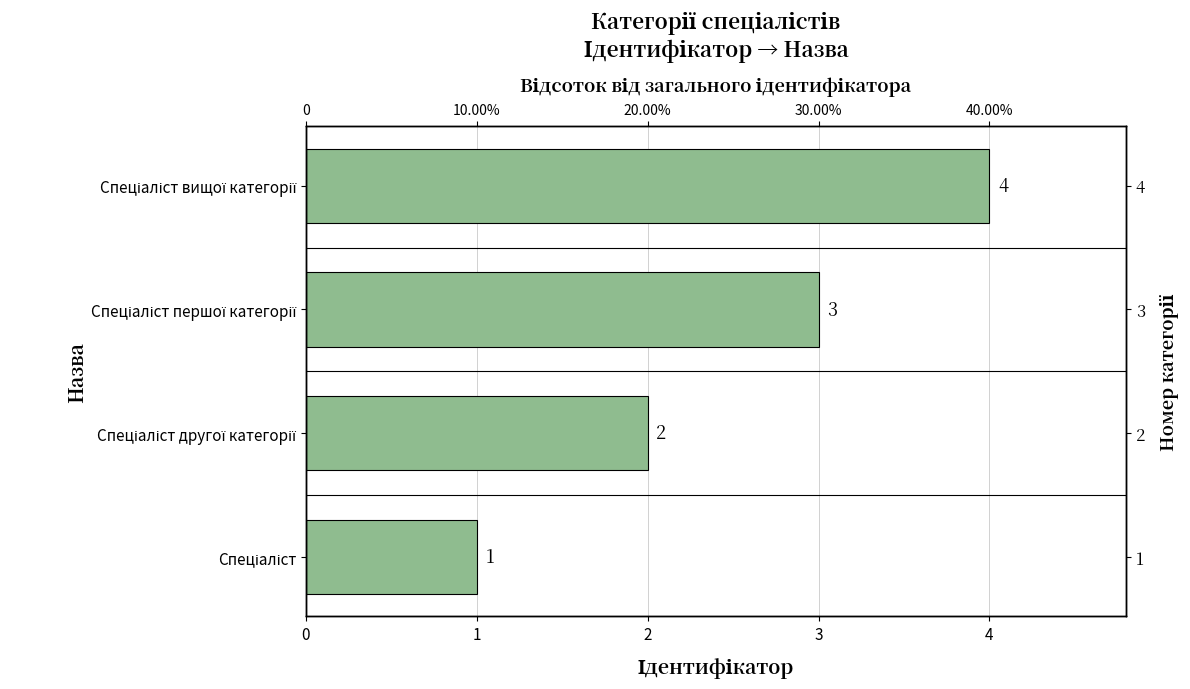

What is the value of the 2nd bar from the left?

2